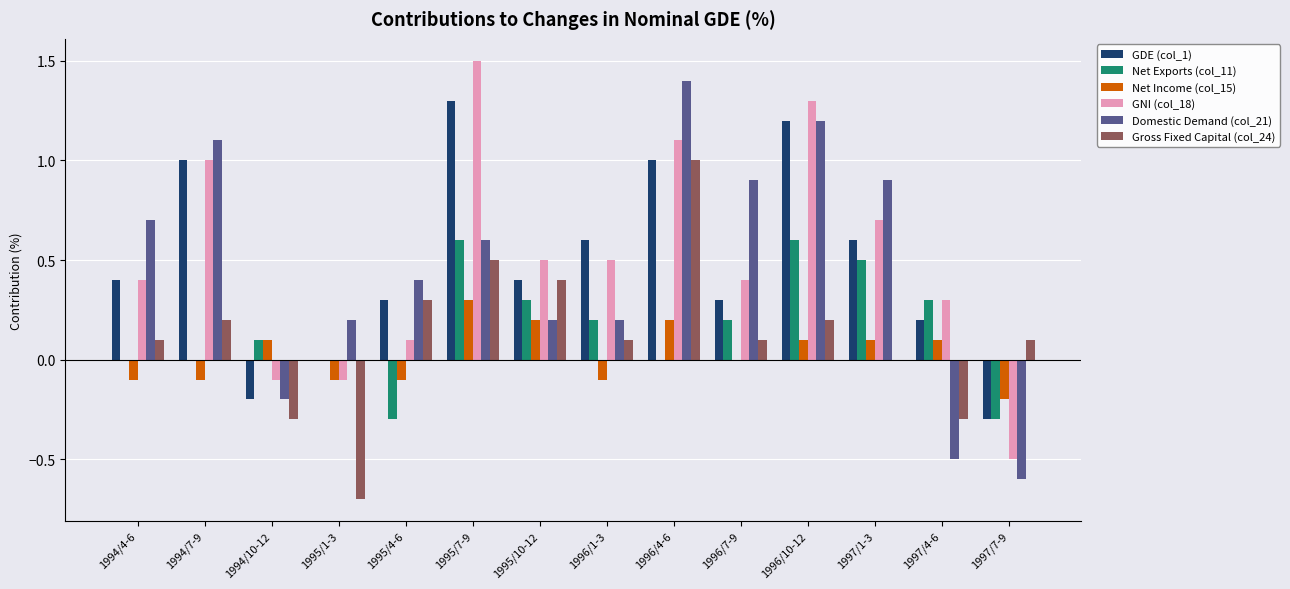

The value of Net Exports (col_11) at 1995/4-6 is -0.3. True or false?

True